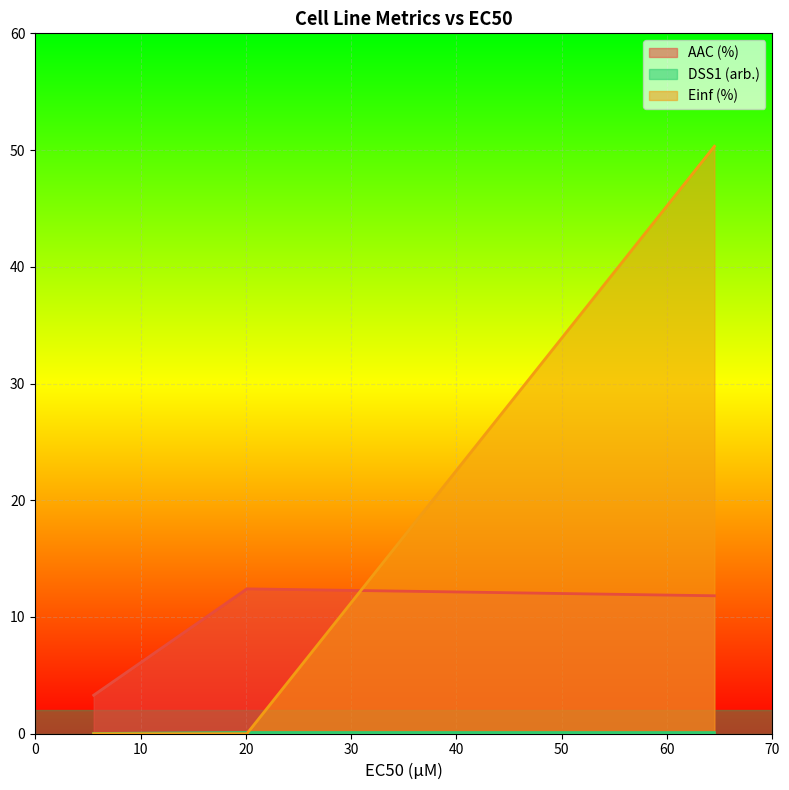

How many data points in AAC (%) are less than 11?

1